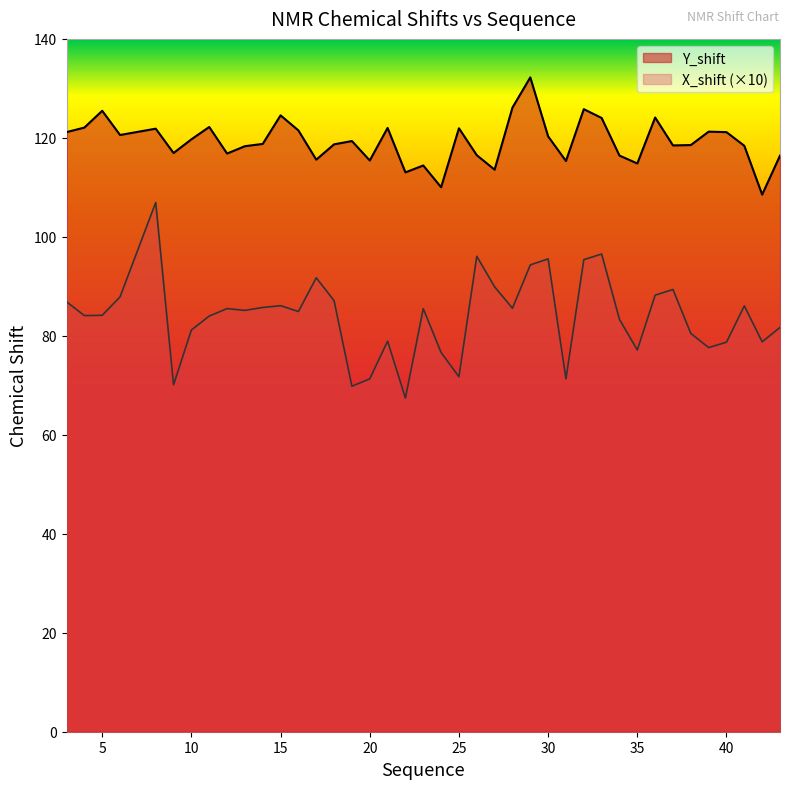

Where is the first local maximum for X_shift?

8